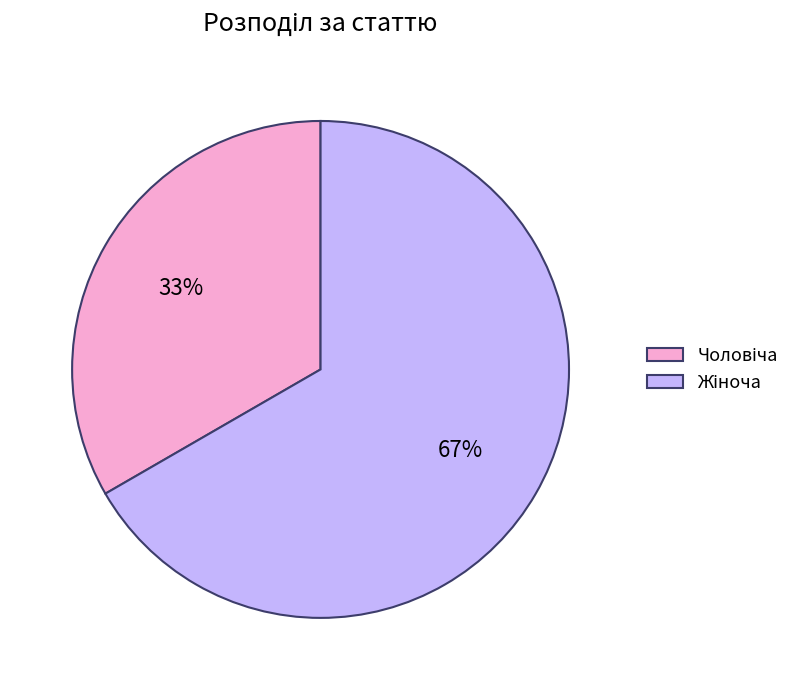

Is there any slice that represents more than half of the pie?

Yes